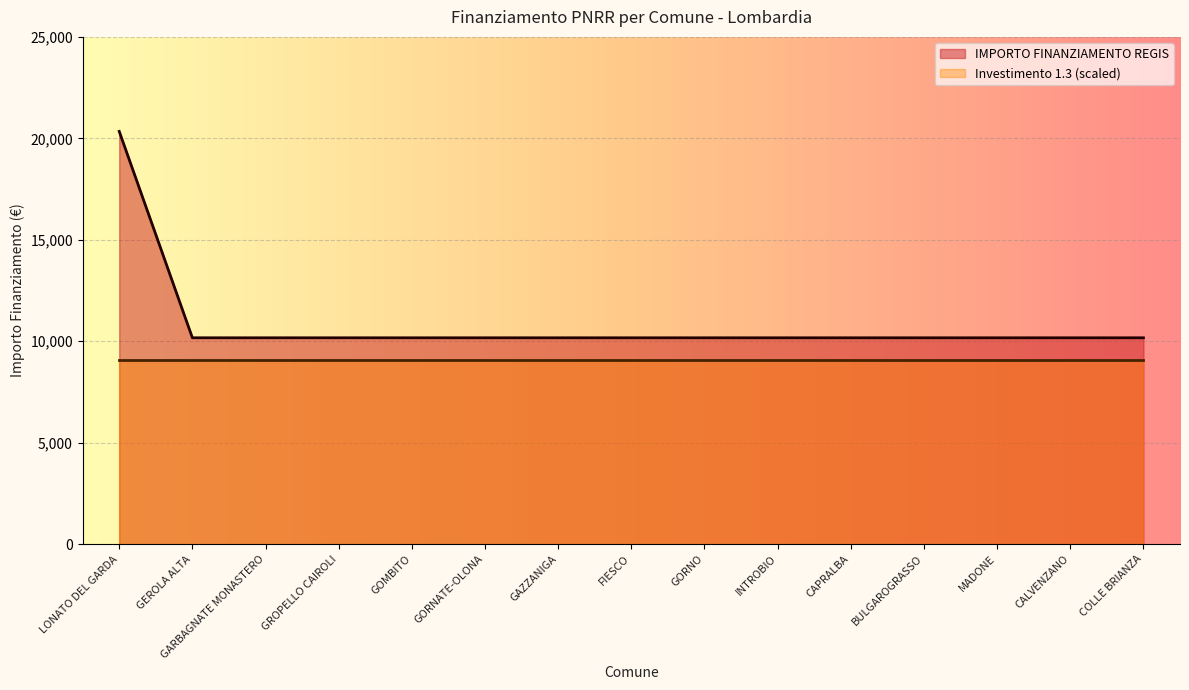

What position from the right is GARBAGNATE MONASTERO?

13